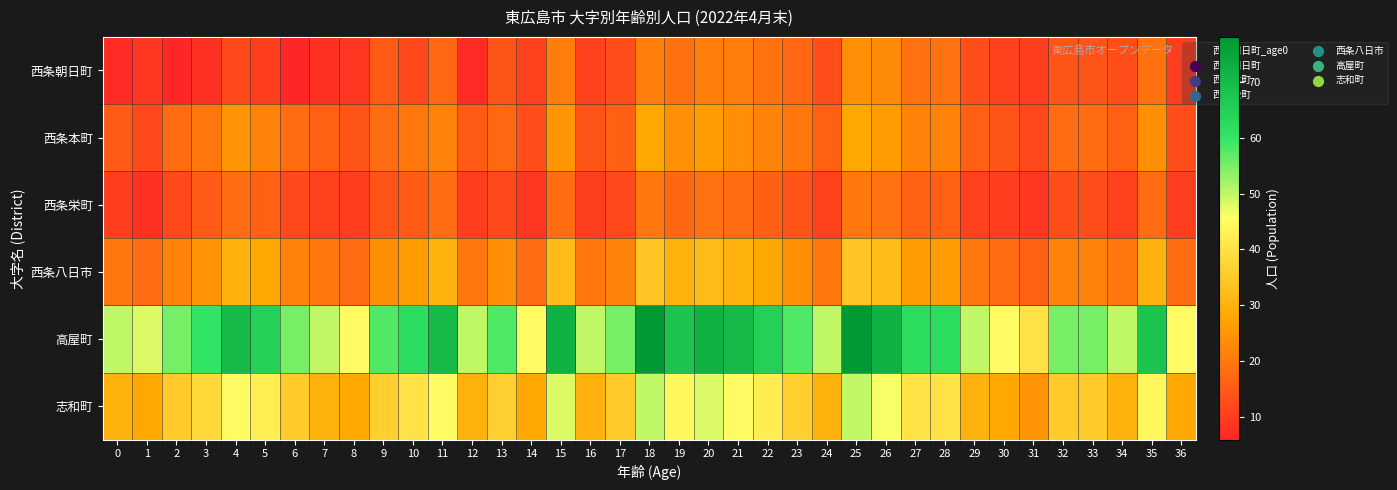

Which category has the highest value across all series?

18